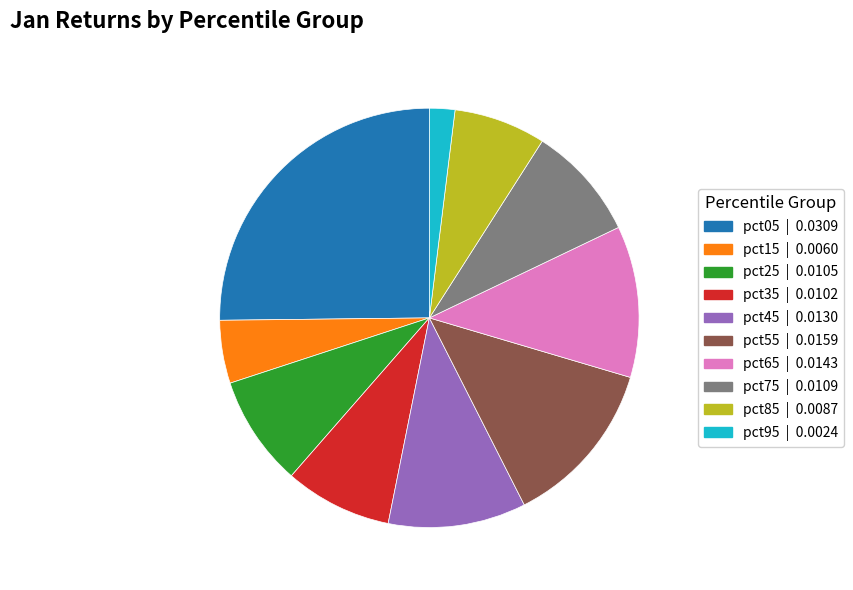

True or false: pct75 accounts for 9% of the total.

True